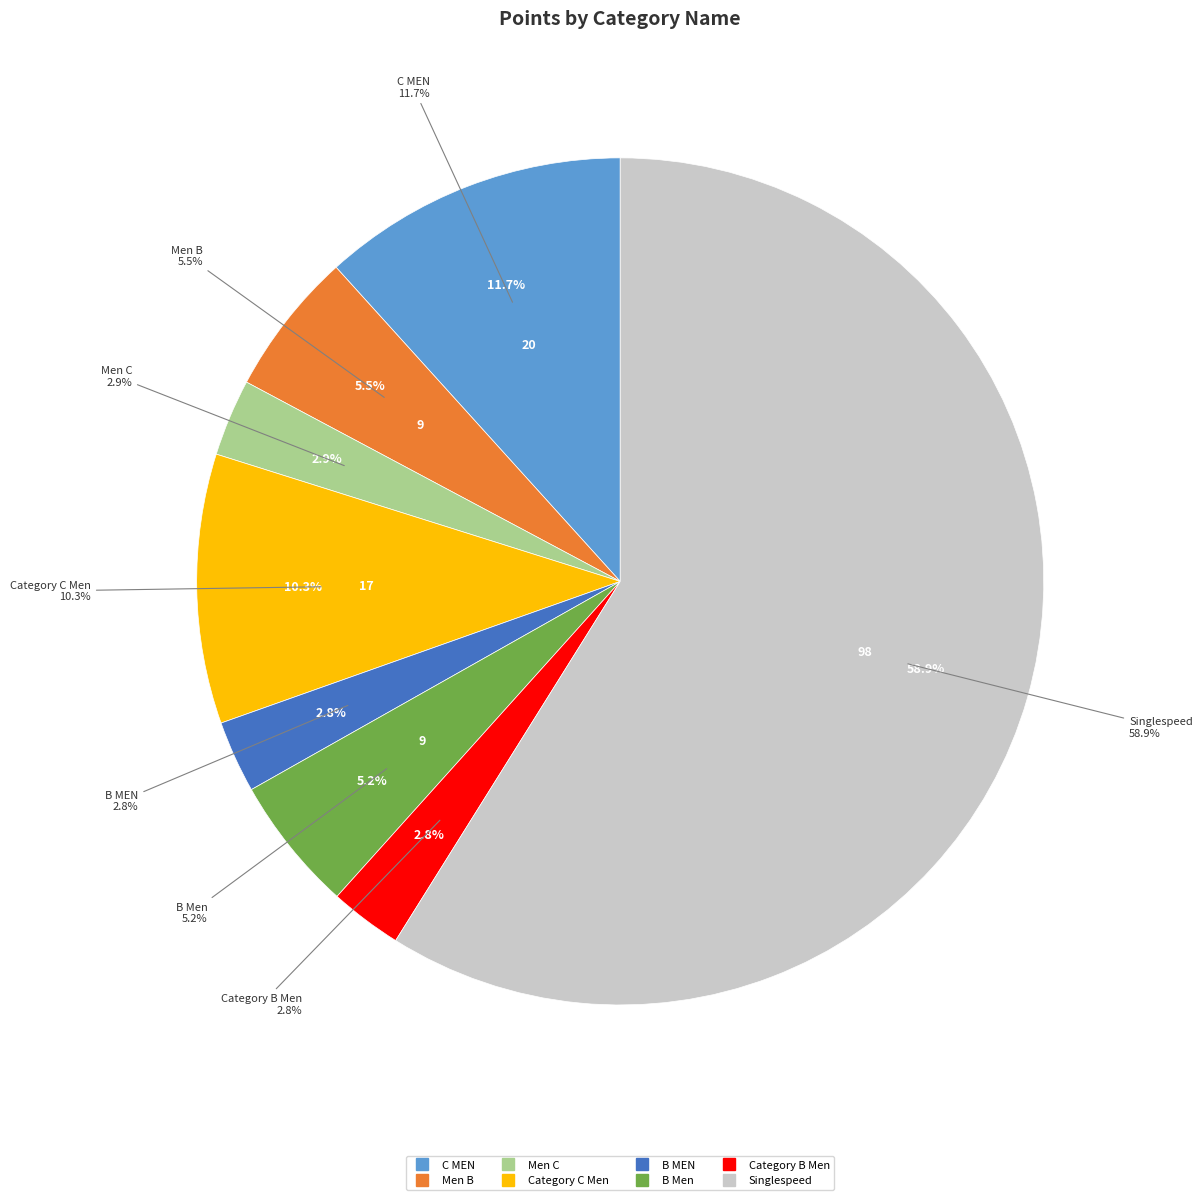

What percentage is NOT represented by Men C?

97.1%